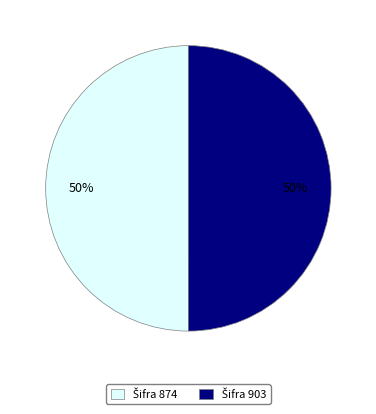

To the nearest percent, what is the average slice percentage?

50%